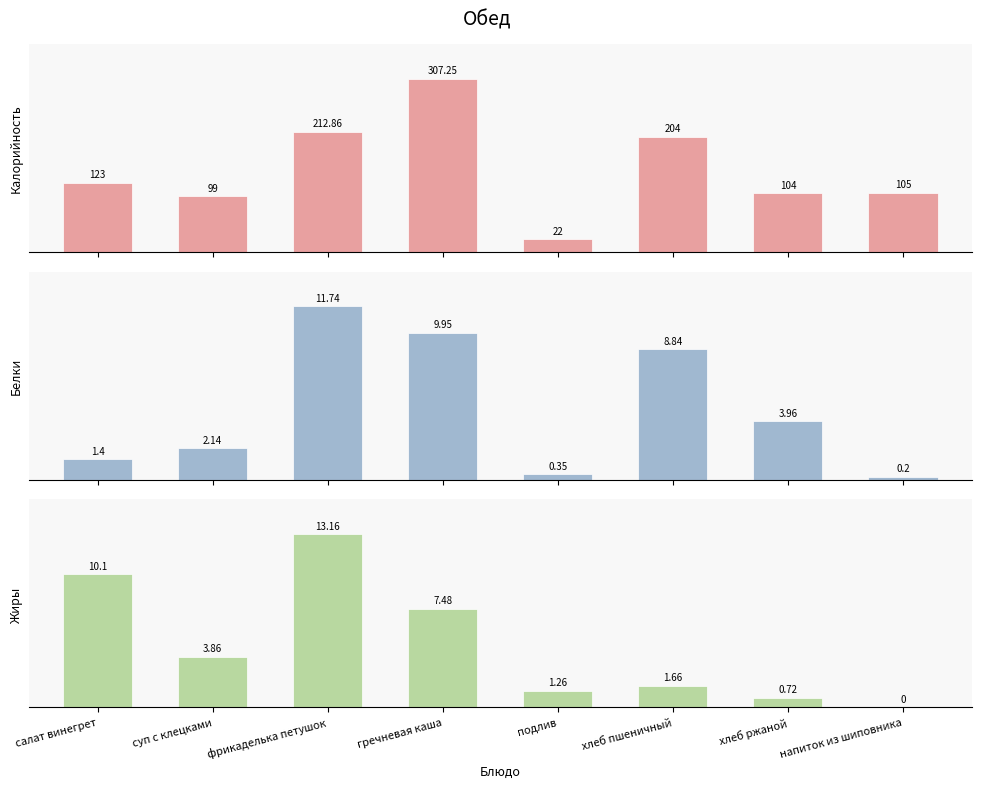

Which has a higher value, напиток из шиповника or суп с клецками?

напиток из шиповника